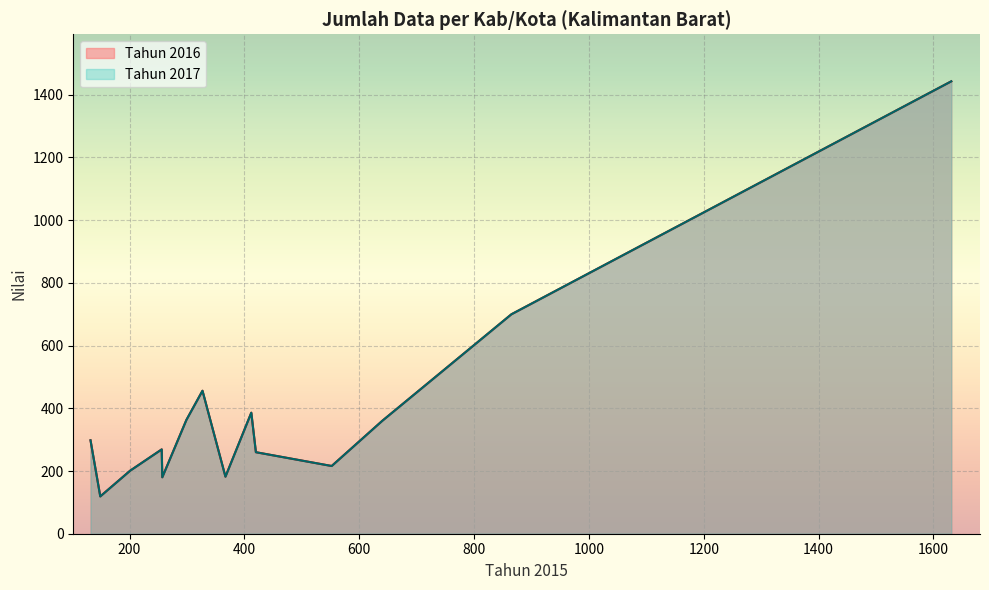

Does the chart display data point markers on the line(s)?

No